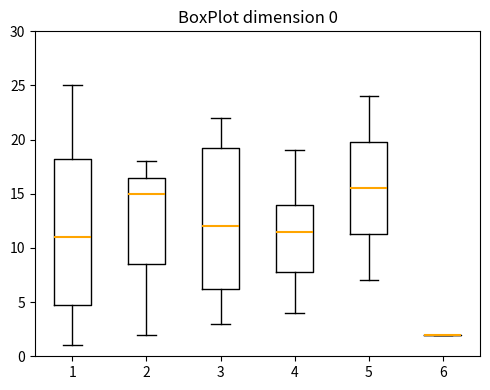

Comparing the boxes themselves (not the whiskers), which one is the tallest?

1